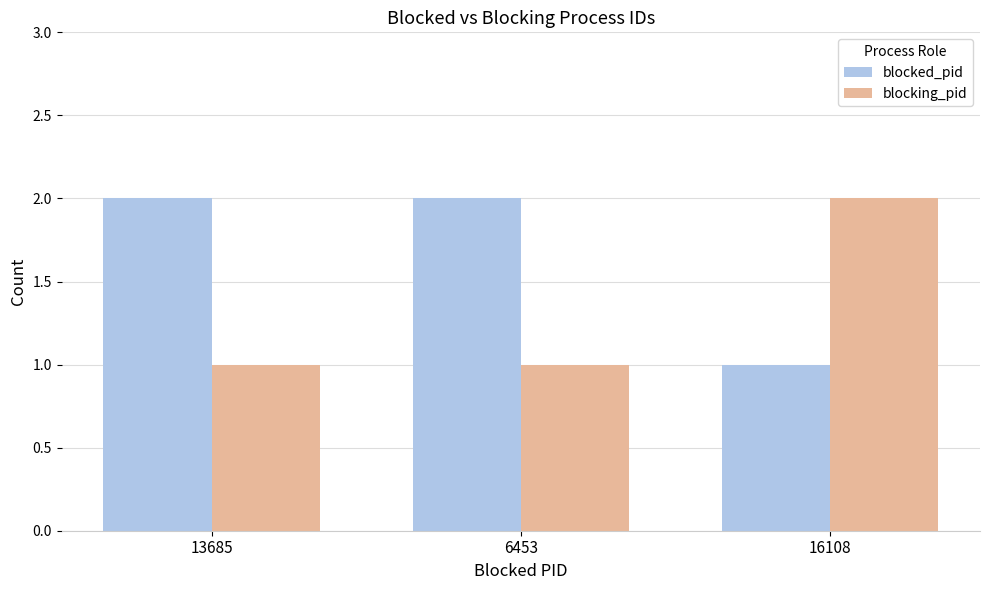

List the series in order of their overall mean, lowest first.

blocking_pid, blocked_pid